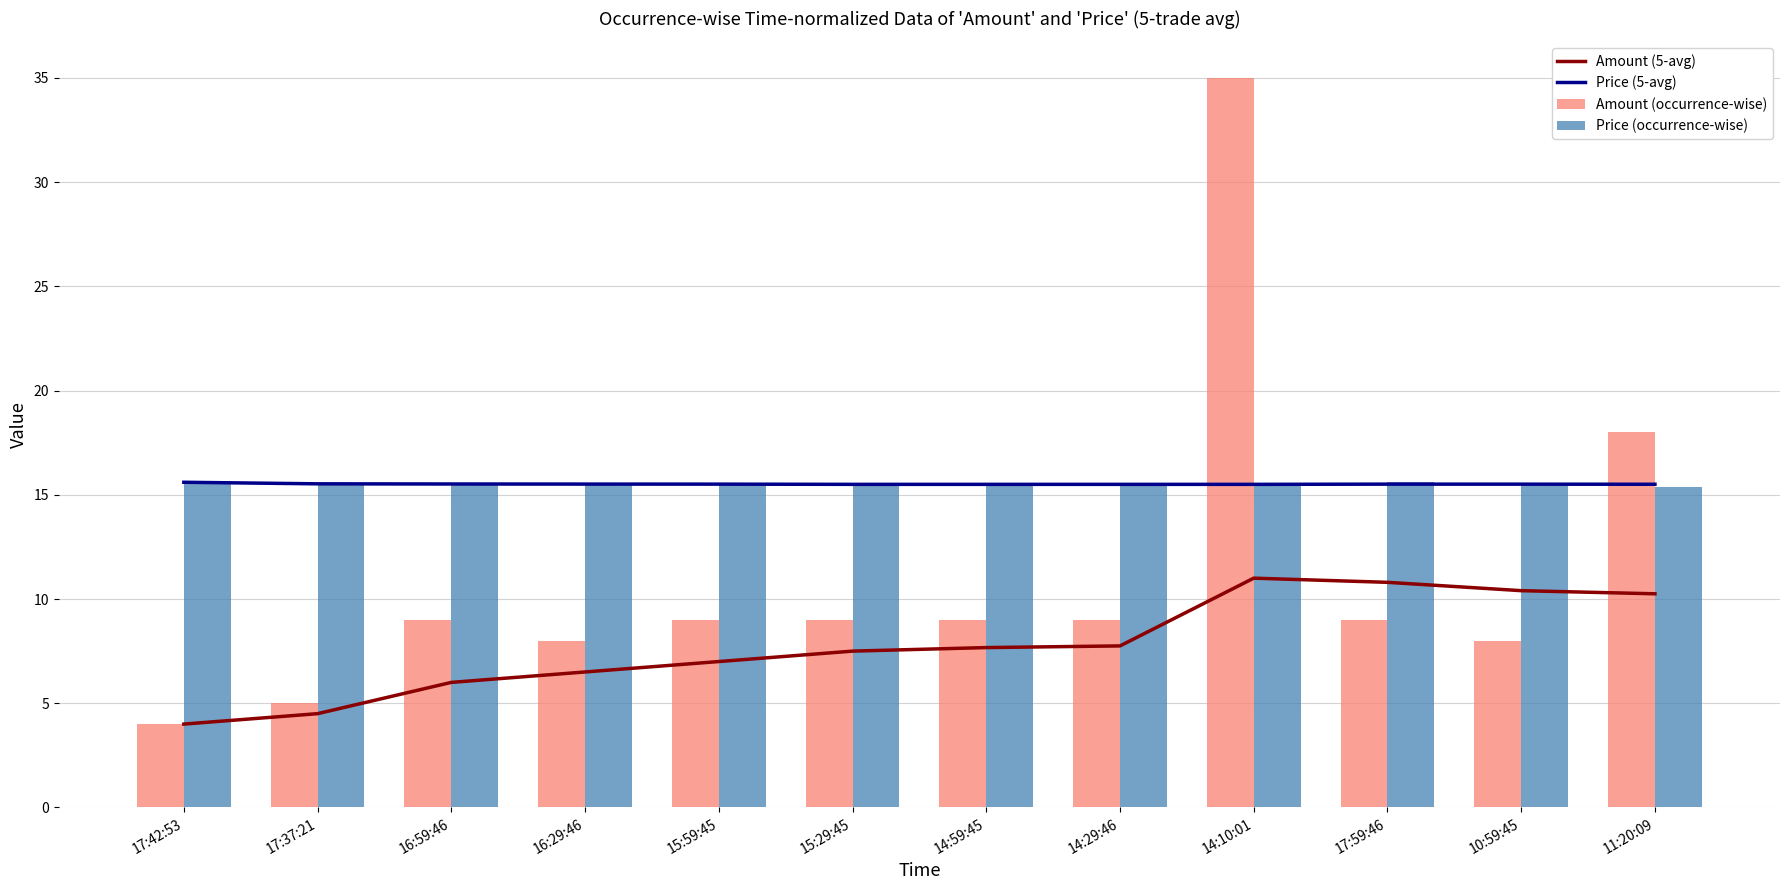

What is the total value across all series at 16:59:46?

46.0